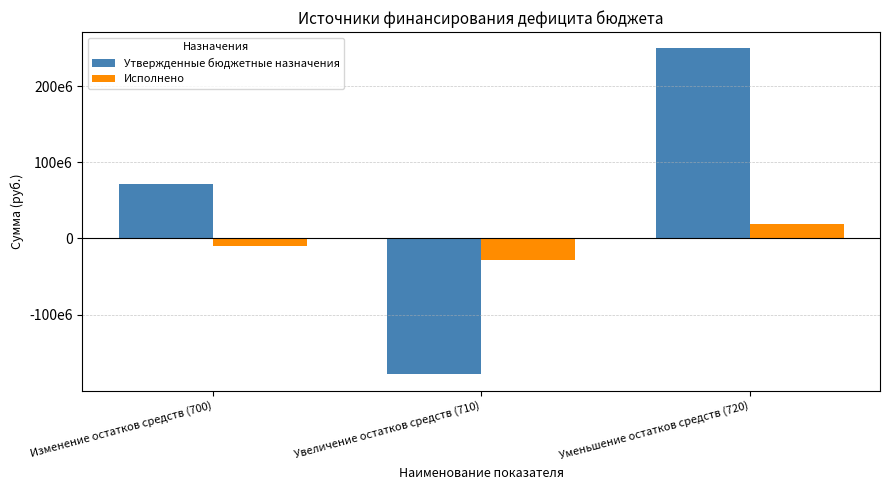

Rank the categories by Исполнено value from highest to lowest.

Уменьшение остатков средств (720), Изменение остатков средств (700), Увеличение остатков средств (710)